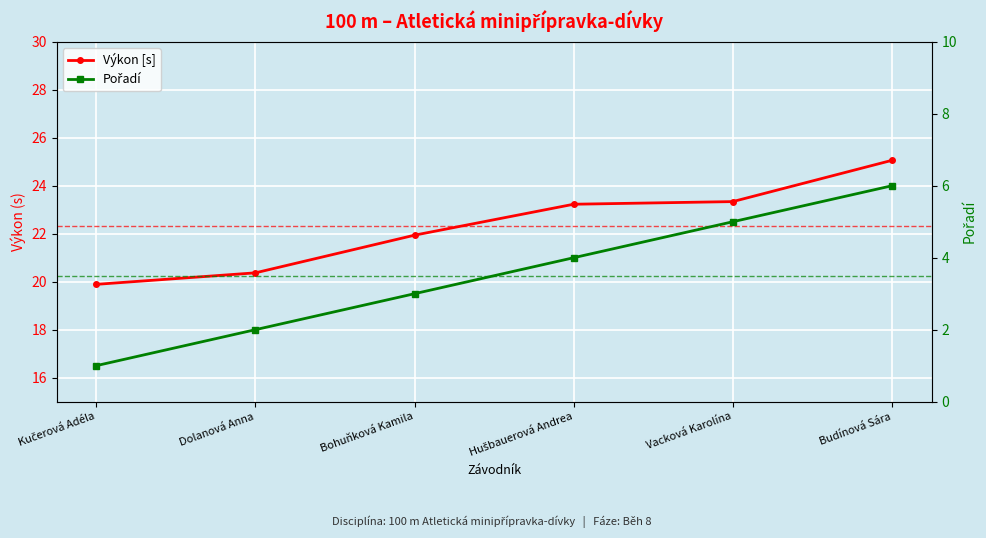

What is the total value across all series at Bohuňková Kamila?

24.9